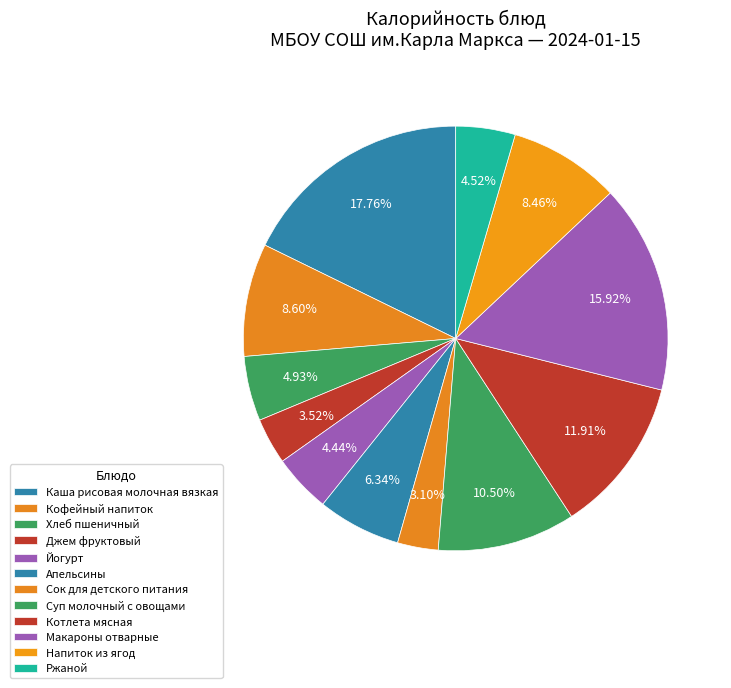

What is the largest slice in the pie chart?

Каша рисовая молочная вязкая